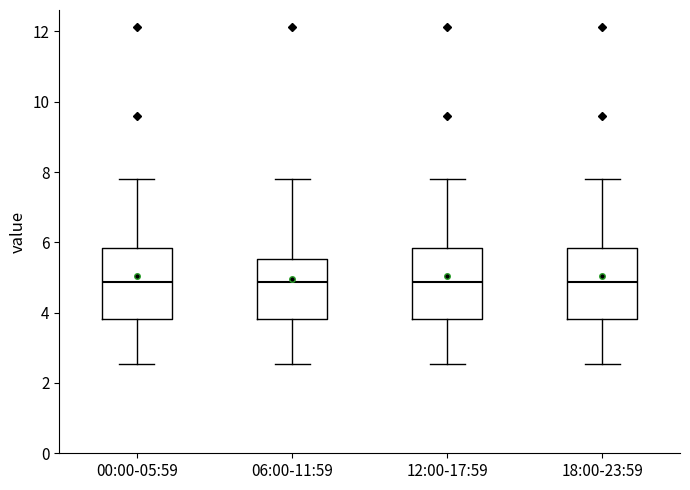

Reading left to right, transcribe this box plot: for each box, give where its median line is, the range the box spans, and where its two whiskers end, as read against the y-axis. The values are not printed on the chart, so give them approximately, as read against the axis.

00:00-05:59: median 4.8, box 3.8 to 5.8, whiskers 2.6 to 7.8
06:00-11:59: median 4.8, box 3.8 to 5.6, whiskers 2.6 to 7.8
12:00-17:59: median 4.8, box 3.8 to 5.8, whiskers 2.6 to 7.8
18:00-23:59: median 4.8, box 3.8 to 5.8, whiskers 2.6 to 7.8